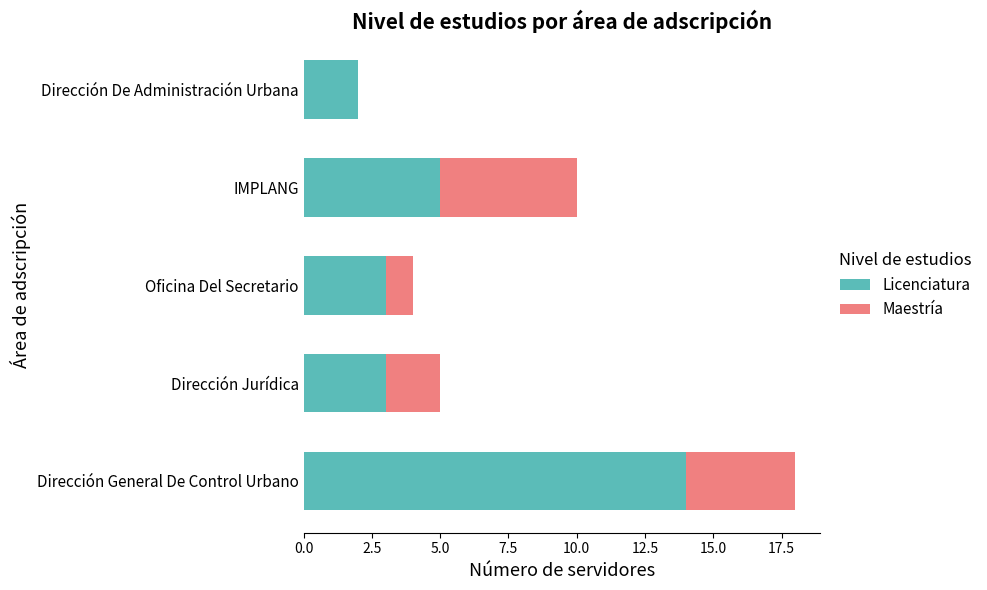

Where is Licenciatura nearest to the value 8?

IMPLANG